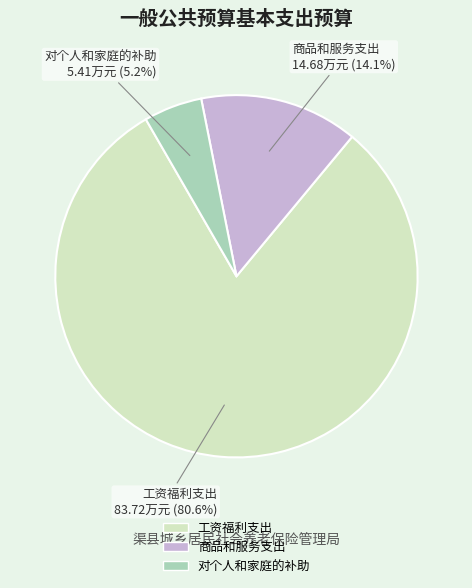

To the nearest percent, what is the combined percentage of 对个人和家庭的补助 and 商品和服务支出?

19%